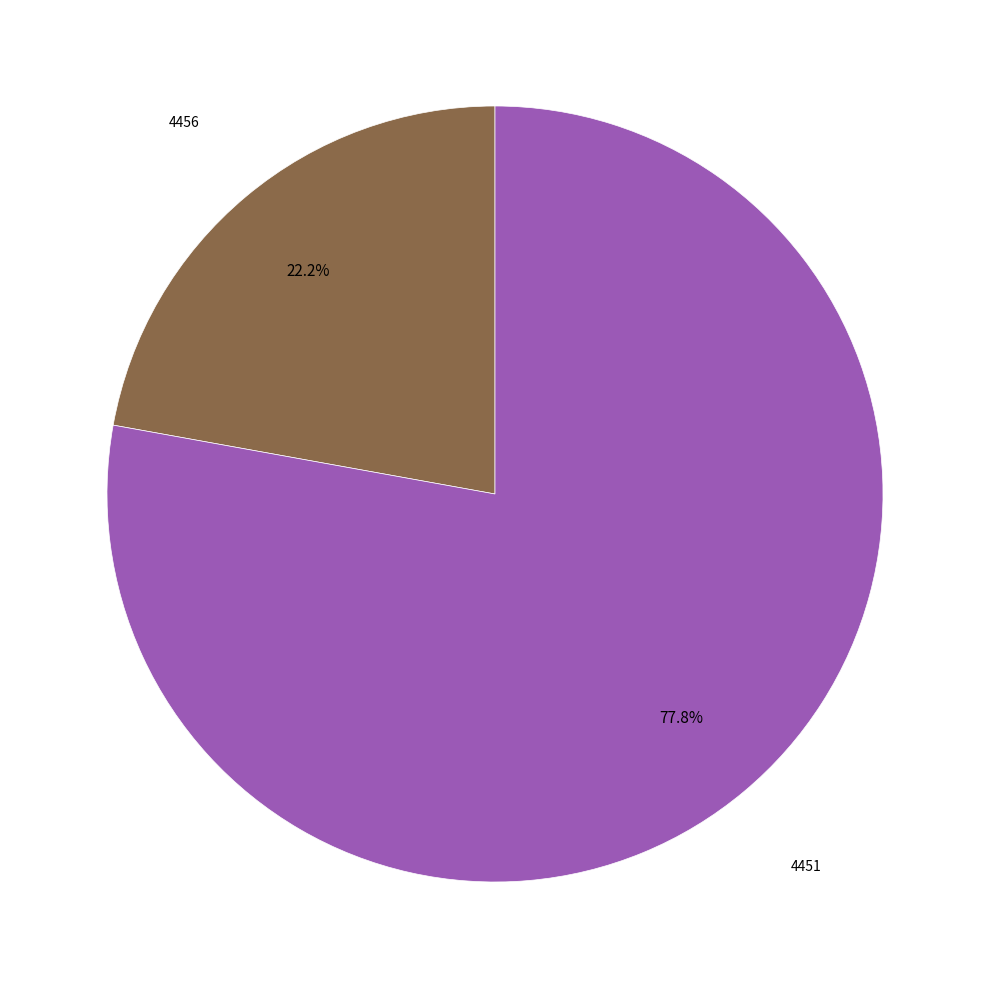

Combined, what portion of the pie is 4451 and 4456?

100.0%